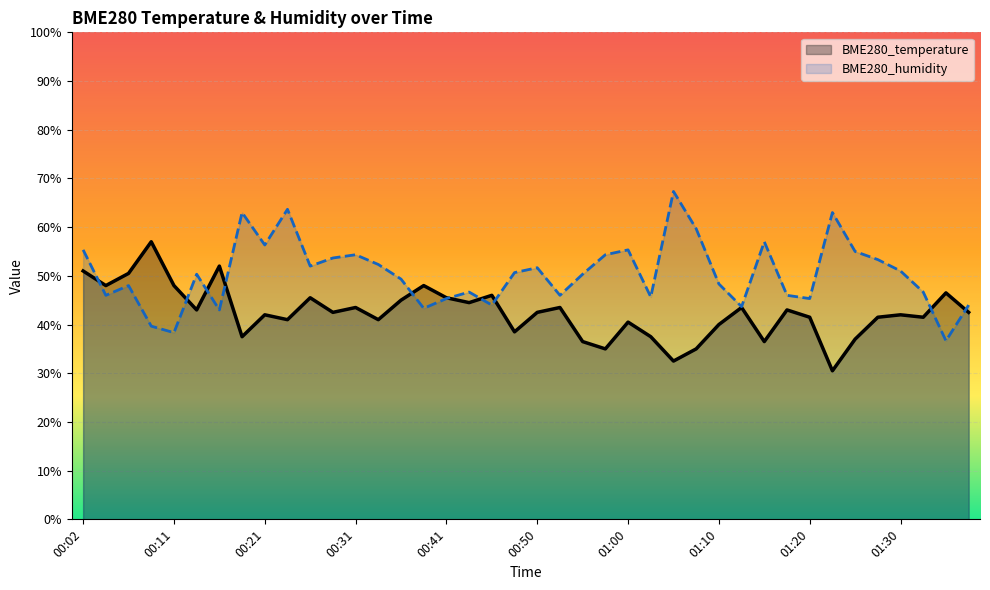

At which category does BME280_temperature reach its first local valley?

00:04